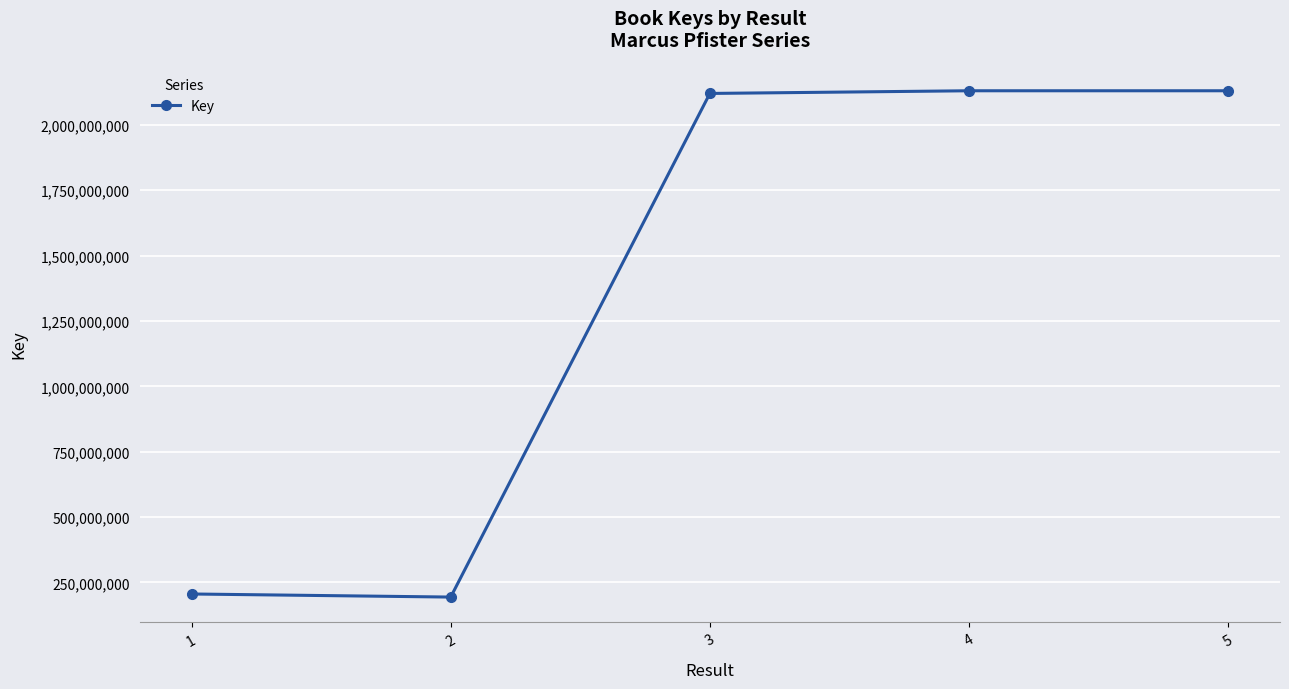

The value at 1 is 205619246. True or false?

True